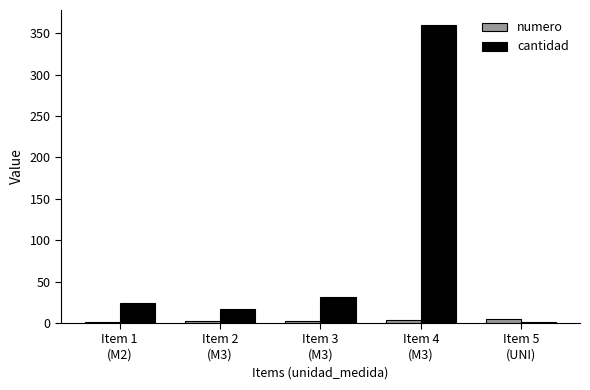

Which series has the largest total across all categories?

cantidad